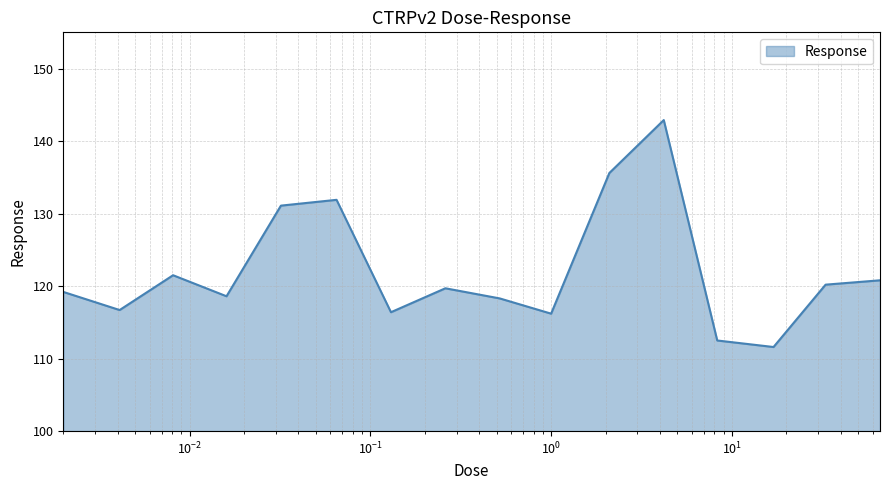

What is the maximum value shown in the chart?

142.9